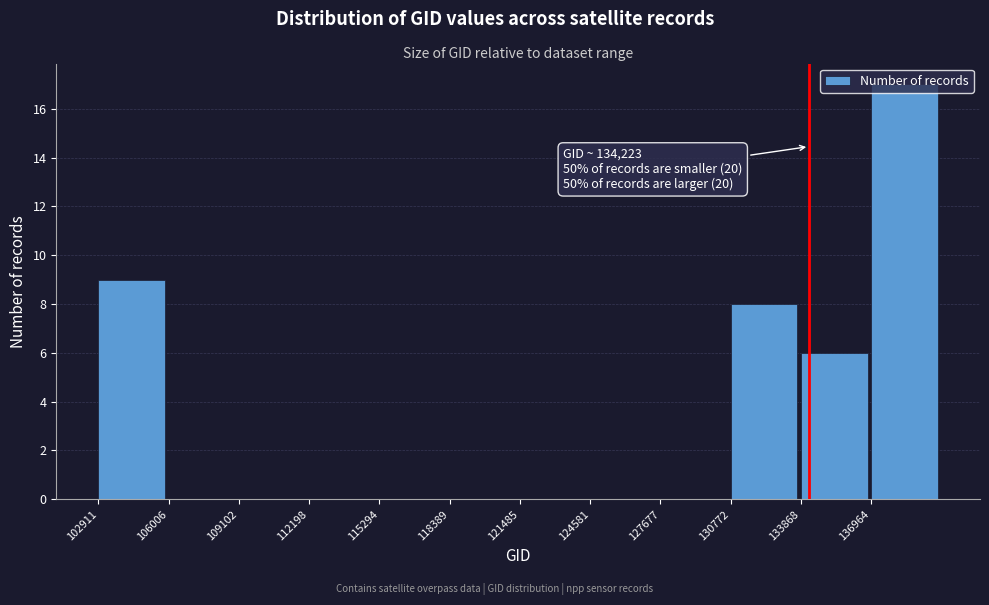

Over which range of the x-axis is the bar tallest?

137000 to 140000